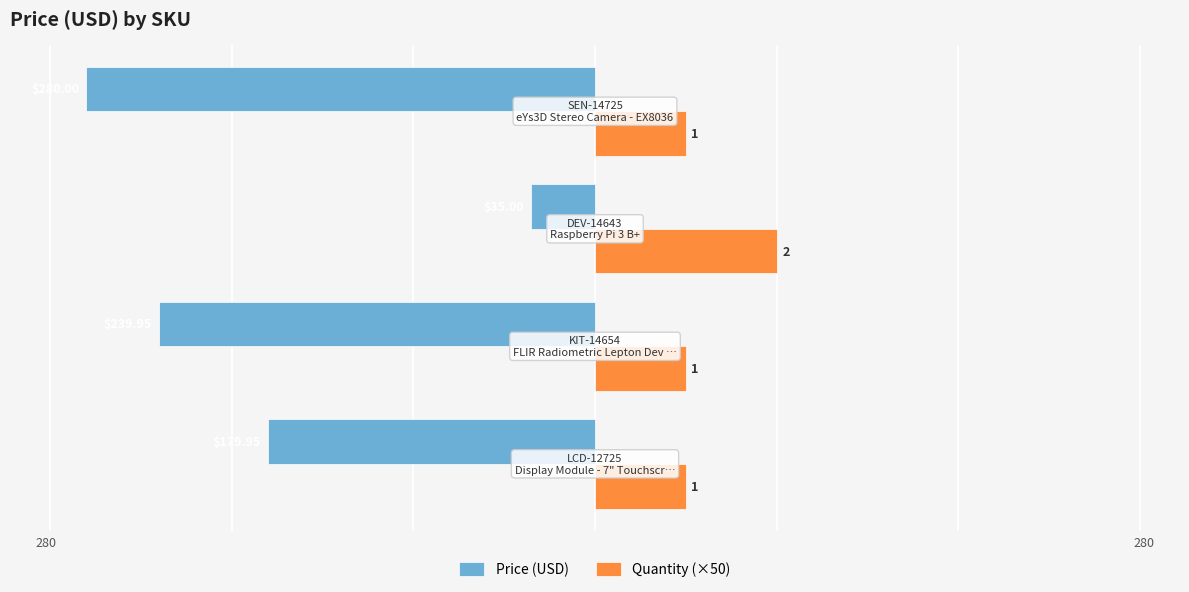

Reading left to right, list all the values displayed in this chart.

Price (USD): -179.9	-239.9	-35.0	-280.0
Quantity (×50): 50.0	50.0	100.0	50.0